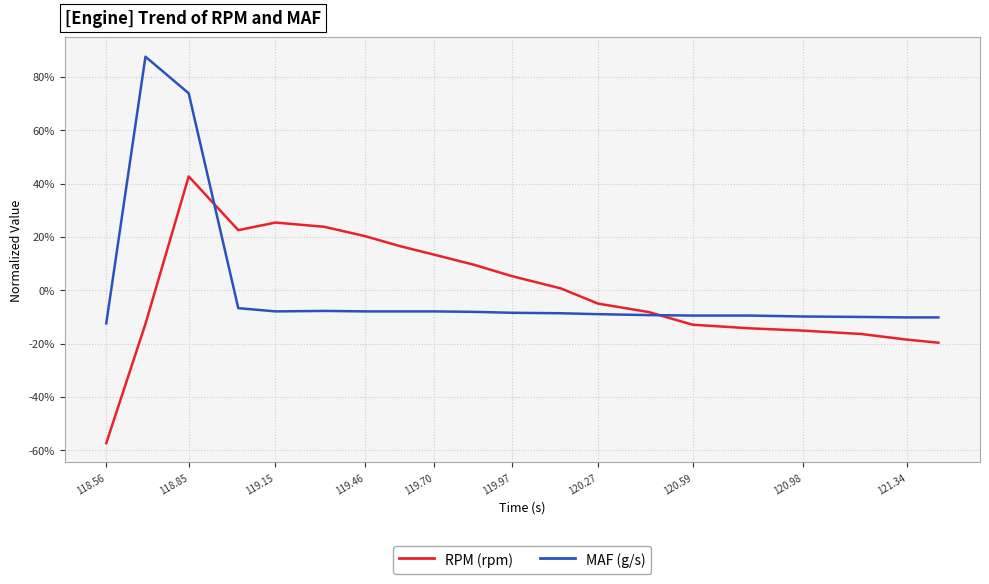

What is the minimum value for MAF (g/s)?

-12.4